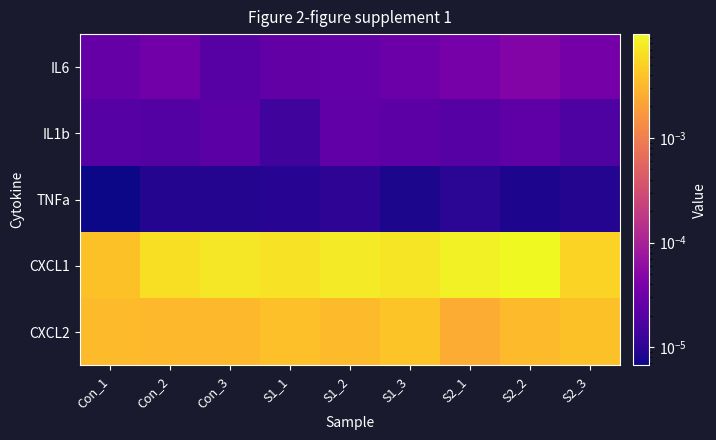

At how many categories does at least one series exceed 0?

9